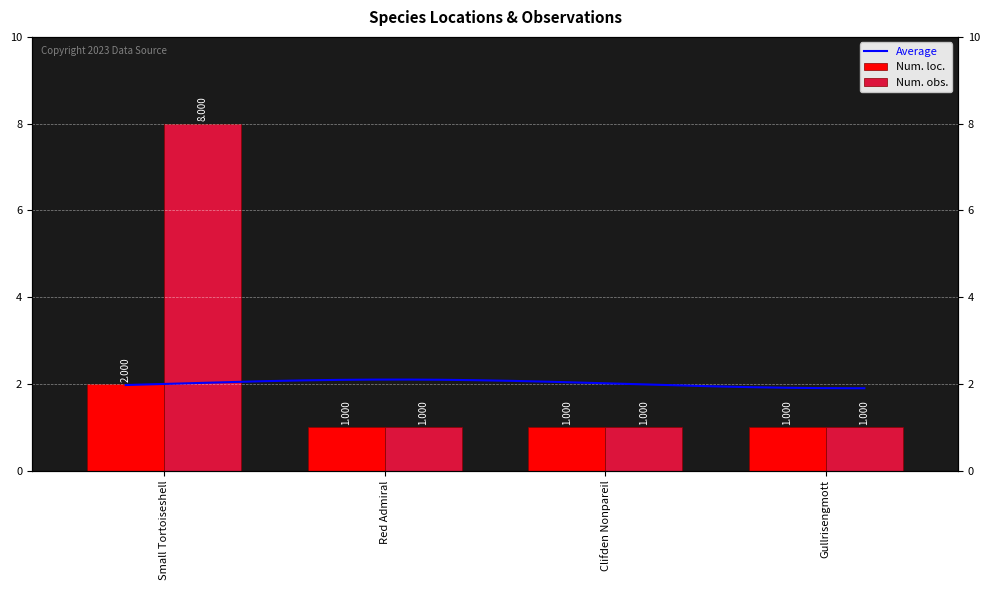

What position from the left is Clifden Nonpareil?

3